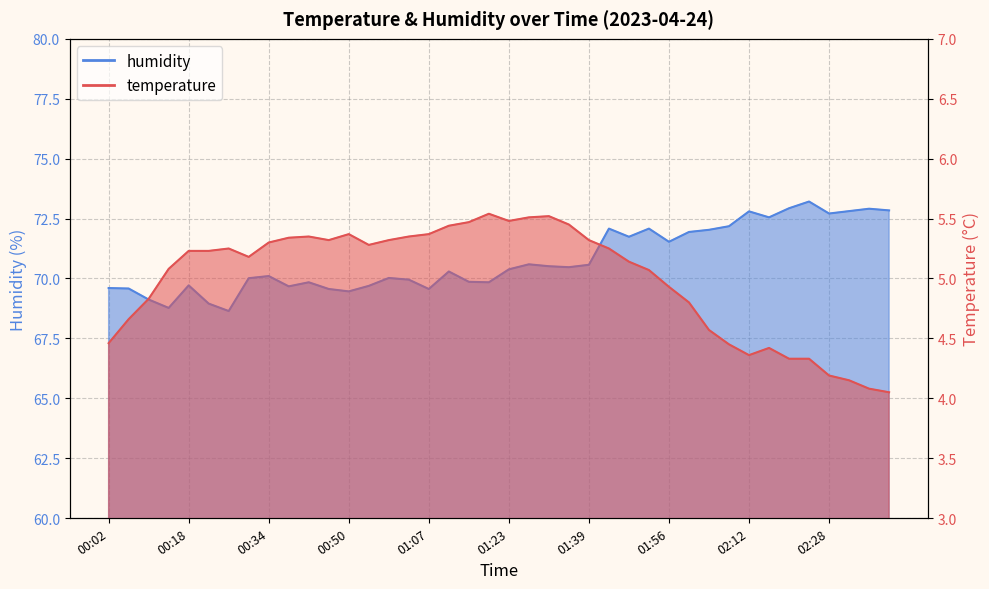

Reading right to left, what are all the values shown in this chart?

temperature: 02:40=4.0	02:36=4.1	02:32=4.2	02:28=4.2	02:24=4.3	02:20=4.3	02:16=4.4	02:12=4.4	02:08=4.5	02:04=4.6	02:00=4.8	01:56=4.9	01:51=5.1	01:47=5.1	01:43=5.2	01:39=5.3	01:35=5.5	01:31=5.5	01:27=5.5	01:23=5.5	01:19=5.5	01:15=5.5	01:11=5.4	01:07=5.4	01:03=5.3	00:59=5.3	00:55=5.3	00:50=5.4	00:46=5.3	00:42=5.3	00:38=5.3	00:34=5.3	00:30=5.2	00:26=5.2	00:22=5.2	00:18=5.2	00:14=5.1	00:10=4.8	00:06=4.7	00:02=4.5
humidity: 02:40=72.8	02:36=72.9	02:32=72.8	02:28=72.7	02:24=73.2	02:20=72.9	02:16=72.5	02:12=72.8	02:08=72.2	02:04=72.0	02:00=71.9	01:56=71.5	01:51=72.1	01:47=71.7	01:43=72.1	01:39=70.6	01:35=70.5	01:31=70.5	01:27=70.6	01:23=70.4	01:19=69.8	01:15=69.9	01:11=70.3	01:07=69.6	01:03=70.0	00:59=70.0	00:55=69.7	00:50=69.5	00:46=69.6	00:42=69.8	00:38=69.7	00:34=70.1	00:30=70.0	00:26=68.6	00:22=69.0	00:18=69.7	00:14=68.8	00:10=69.1	00:06=69.6	00:02=69.6